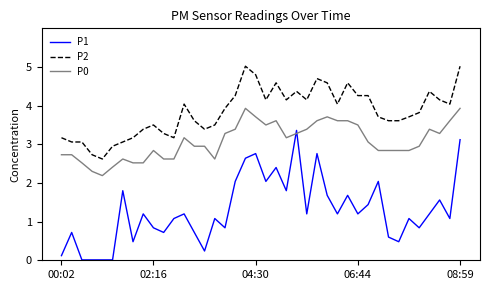

Which series has the largest total across all categories?

P2